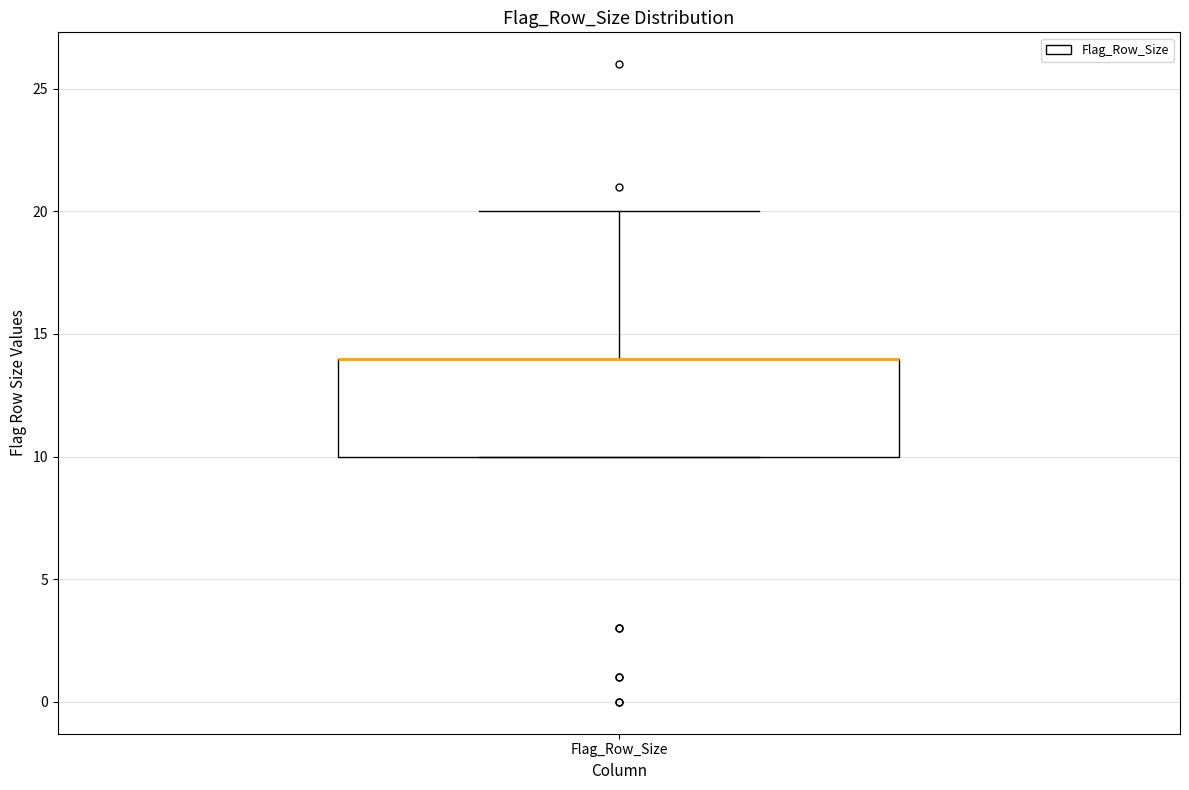

Transcribe this box plot: give where the median line is, the range the box spans, and where the two whiskers end, as read against the y-axis. The values are not printed on the chart, so give them approximately, as read against the axis.

median 14 (drawn on the box's upper edge), box 10 to 14, whiskers 10 to 20